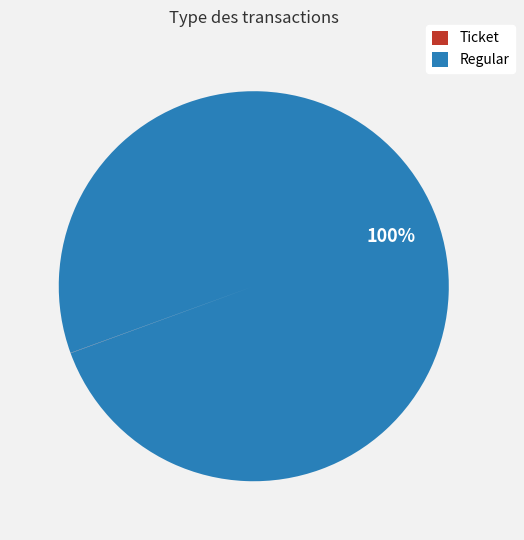

What is the largest slice in the pie chart?

Regular